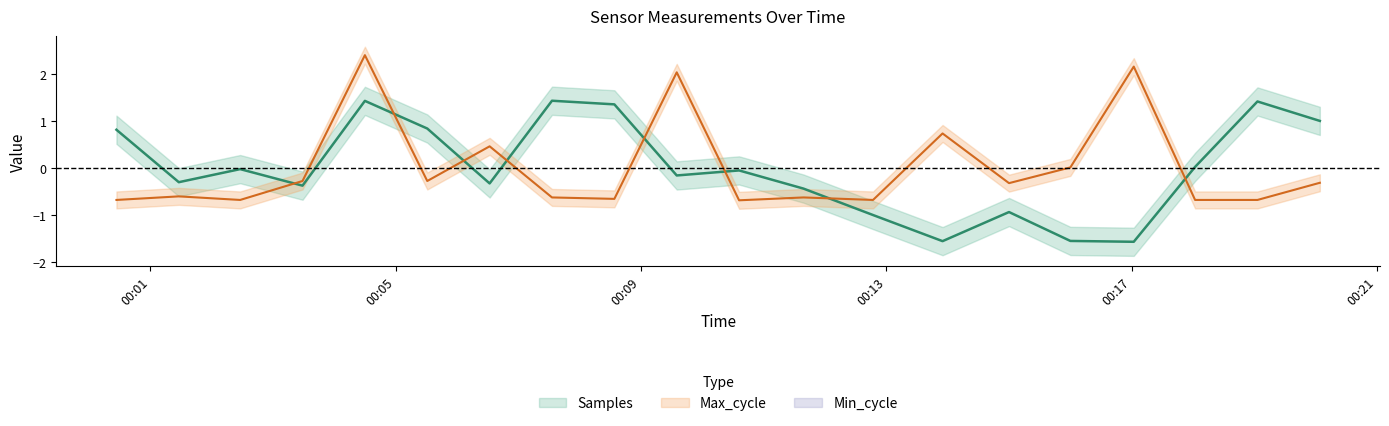

Between which two adjacent categories do Samples and Max_cycle first intersect?

2022/01/14 00:02:28 and 2022/01/14 00:03:29